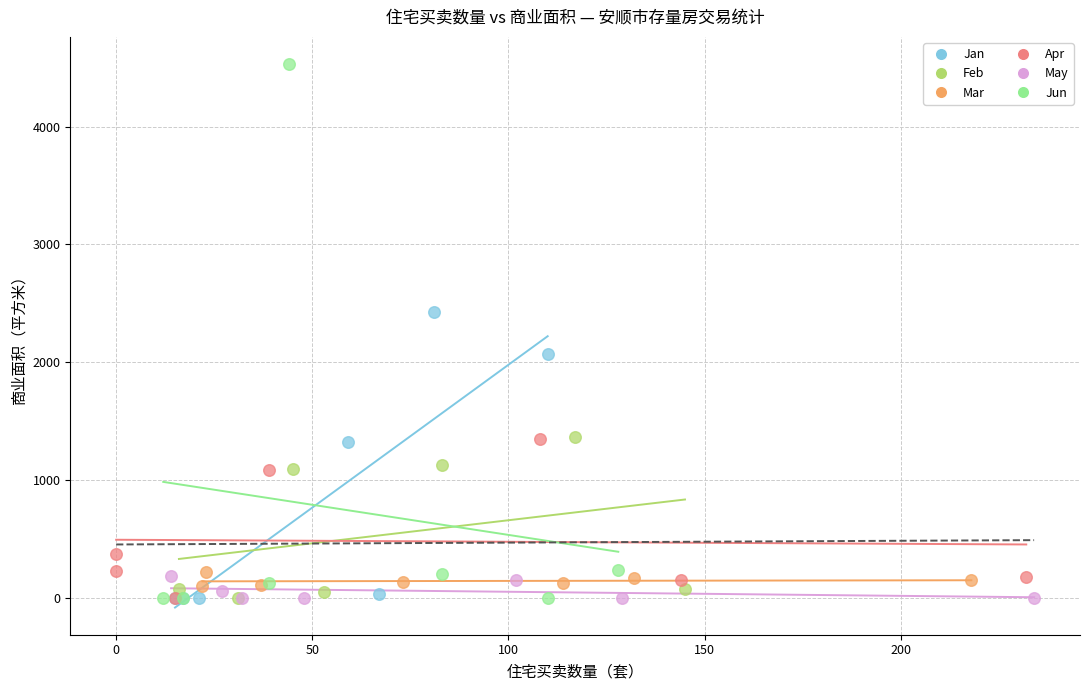

Which series has the widest spread of Y values?

Jun